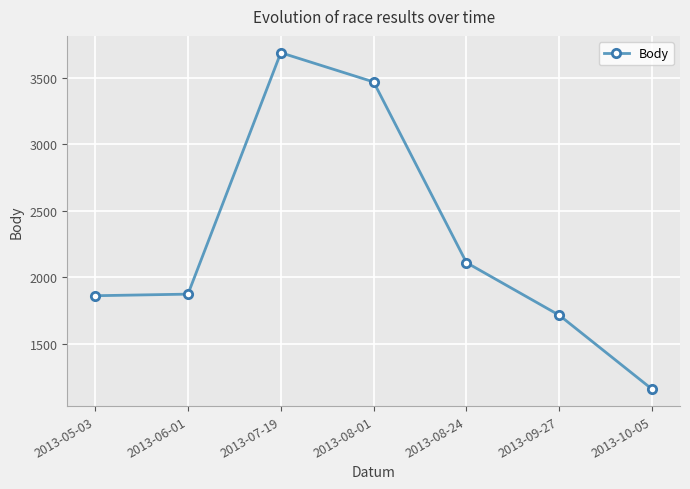

How many lines are shown in the chart?

1